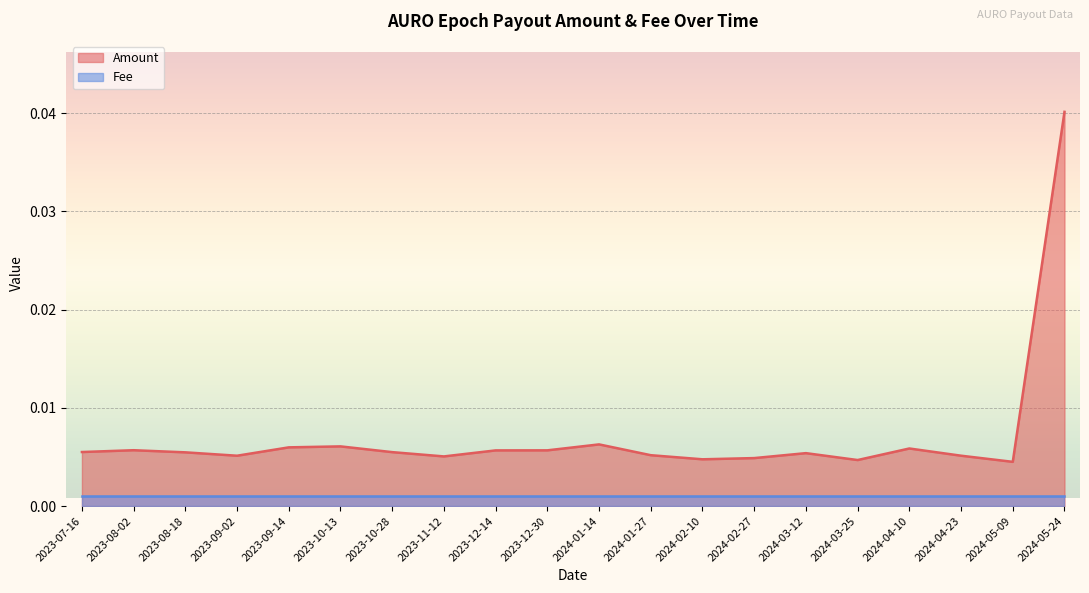

At which label does Amount reach its peak?

2024-05-24